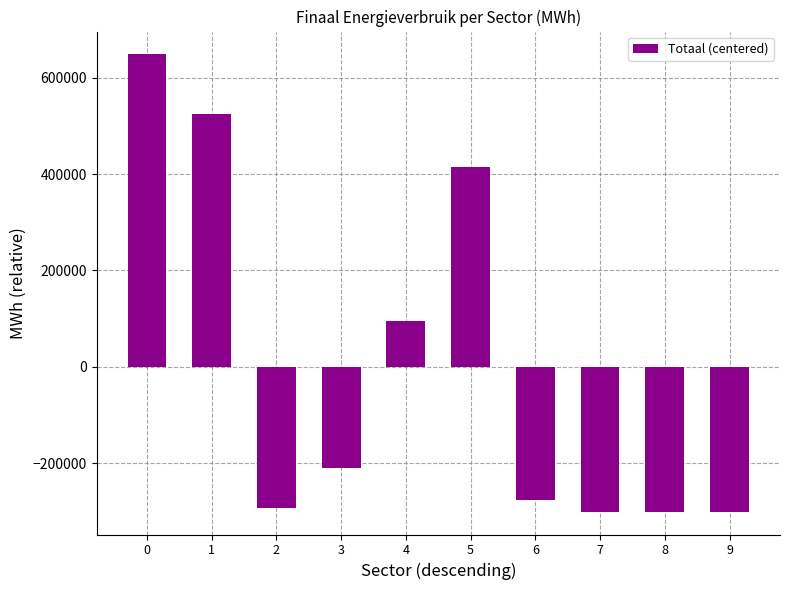

What is the smallest value displayed?

-300631.1